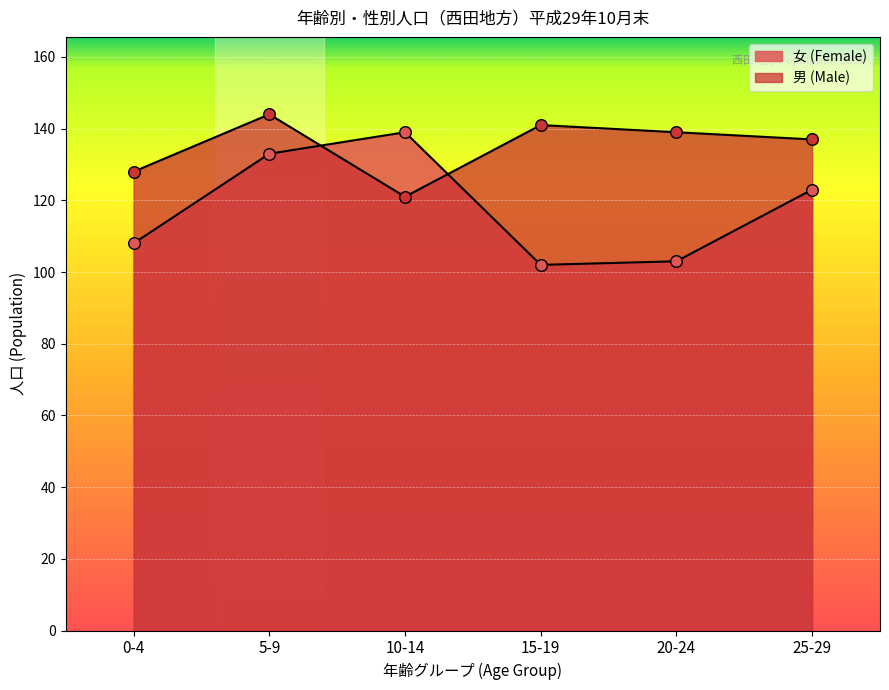

What are all the series names shown in the legend?

男 (Male), 女 (Female)